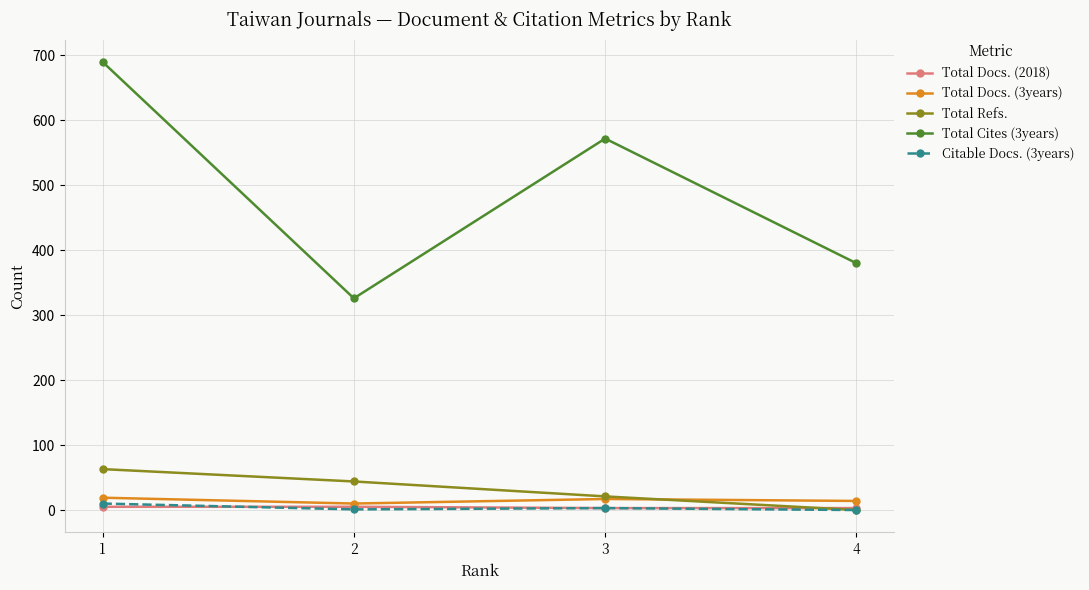

How many interior local peaks does the Total Cites (3years) series have?

1